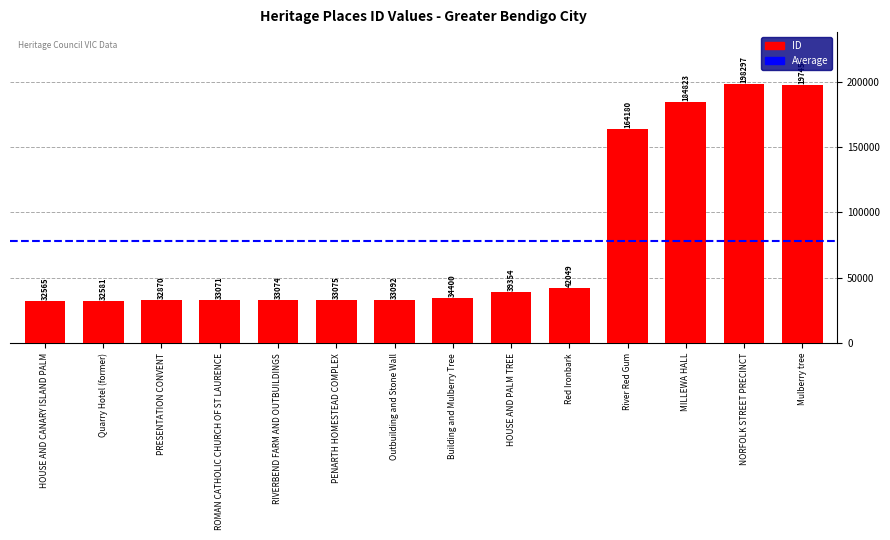

Are the bars horizontal?

No